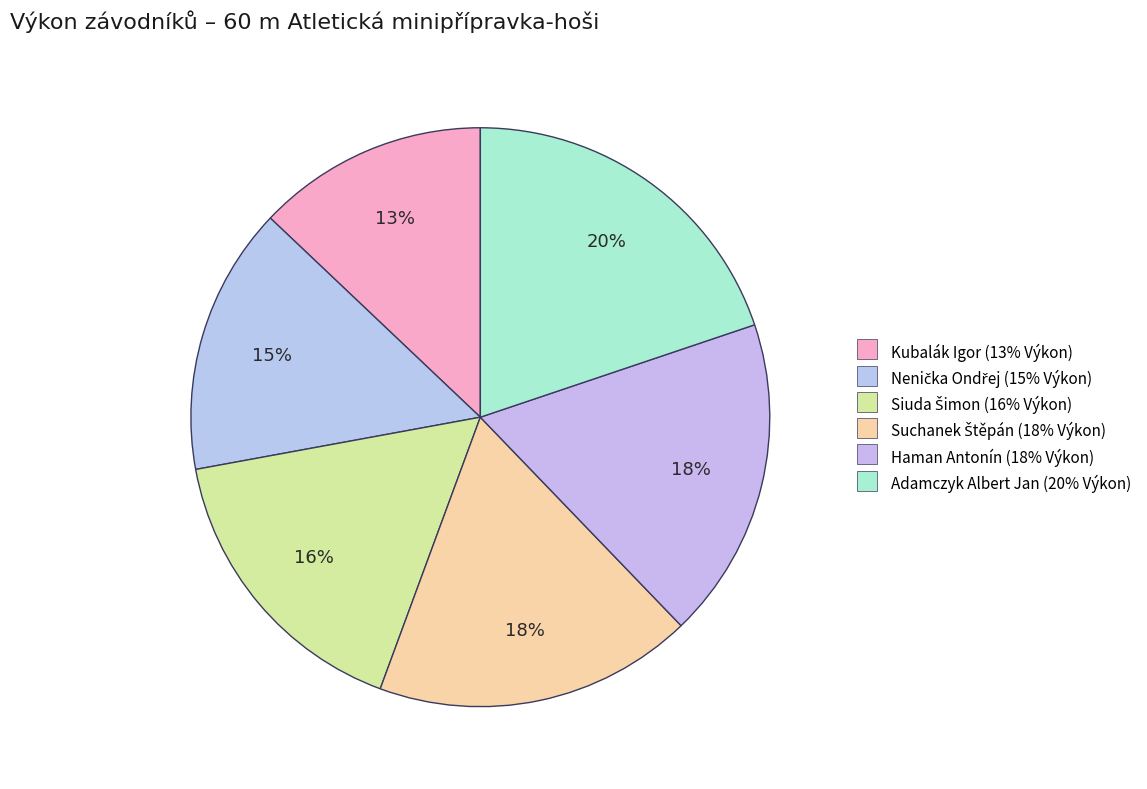

How many slices are in this pie chart?

6